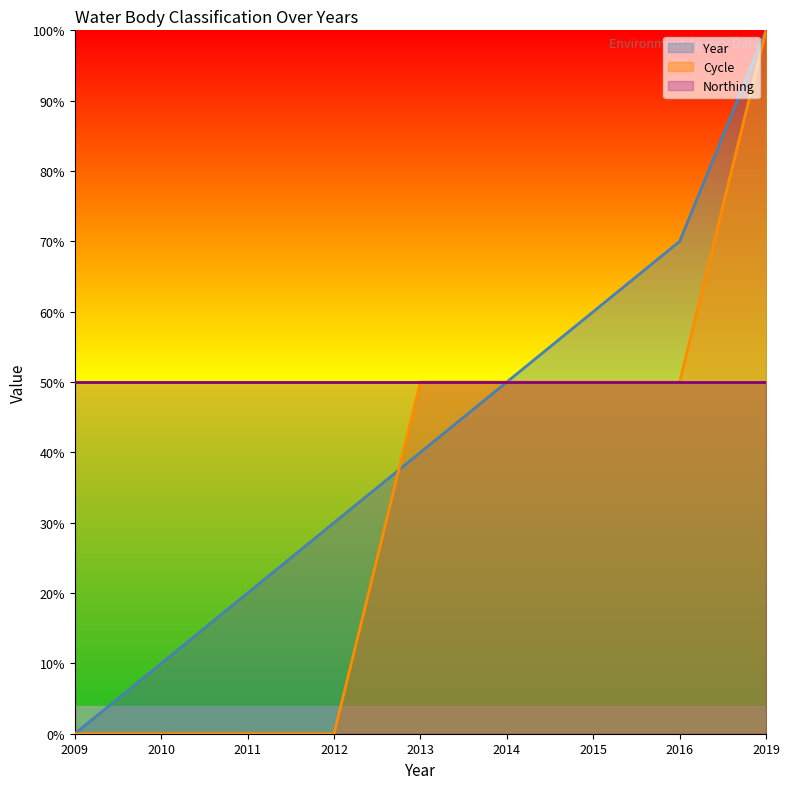

The Year series shows 108 at 2015. True or false?

False